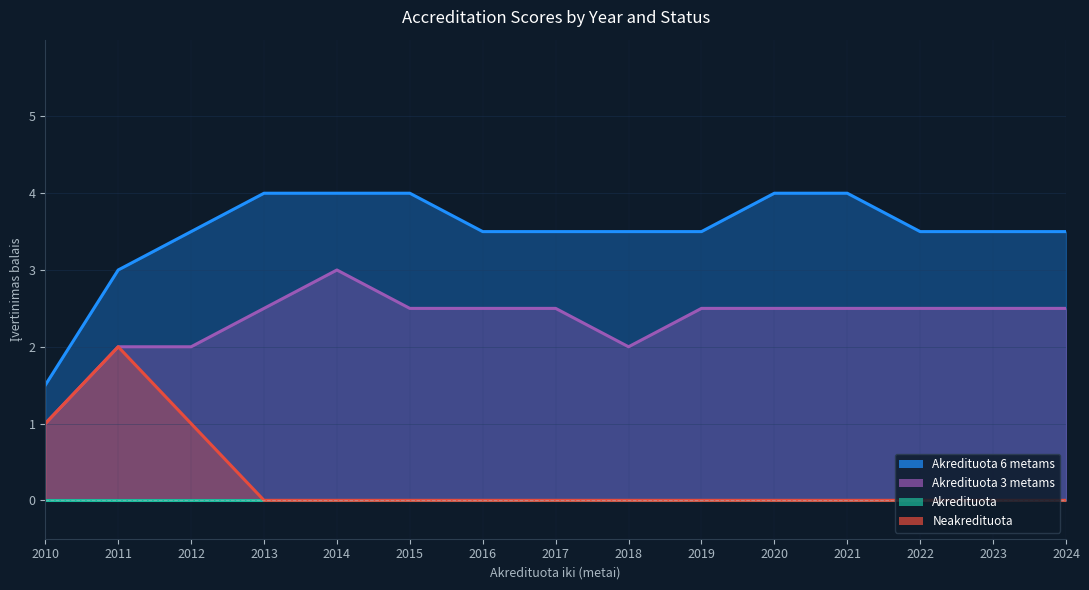

True or false: Akredituota and Akredituota 6 metams intersect in this chart.

False